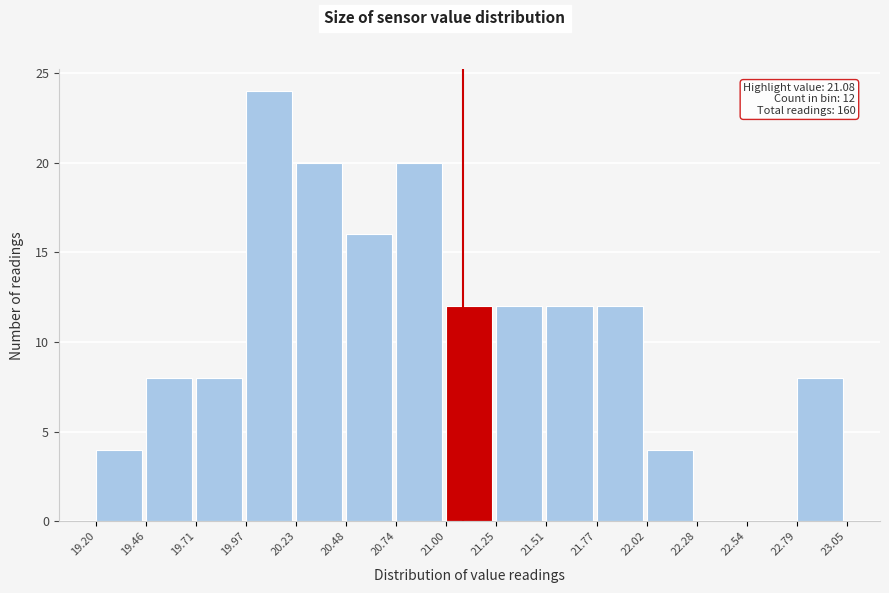

Which range on the x-axis has the tallest bar?

19.97 to 20.23